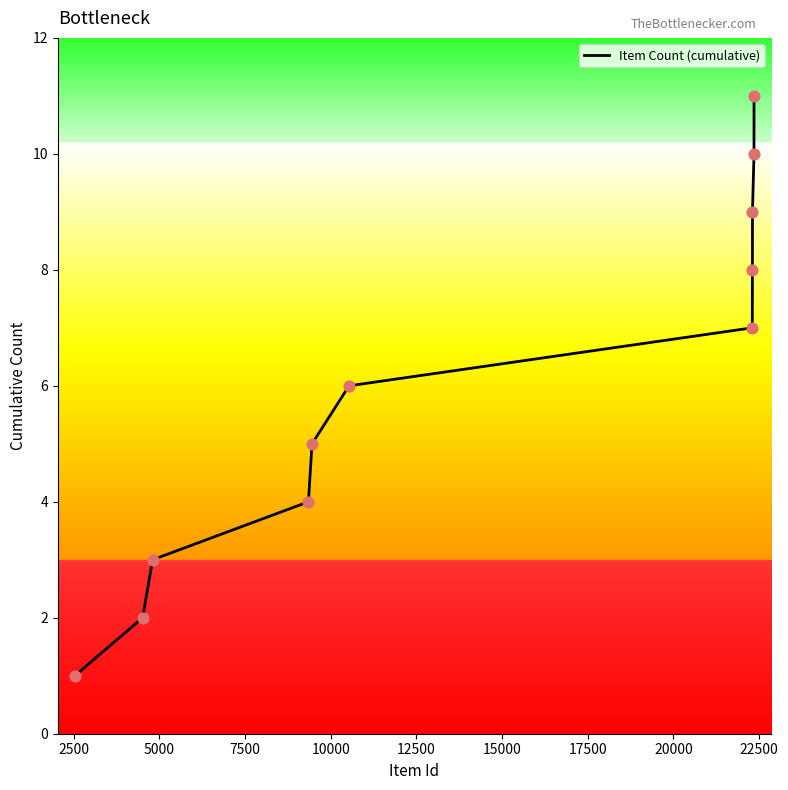

What is the maximum value shown in the chart?

11